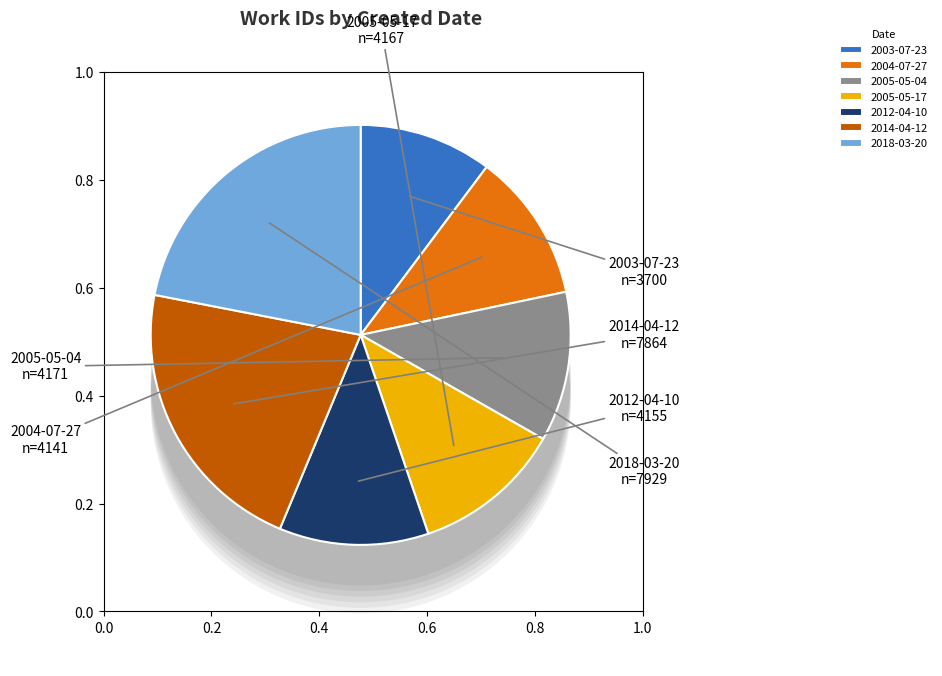

Rank the categories by value from lowest to highest.

2003-07-23, 2004-07-27, 2012-04-10, 2005-05-17, 2005-05-04, 2014-04-12, 2018-03-20